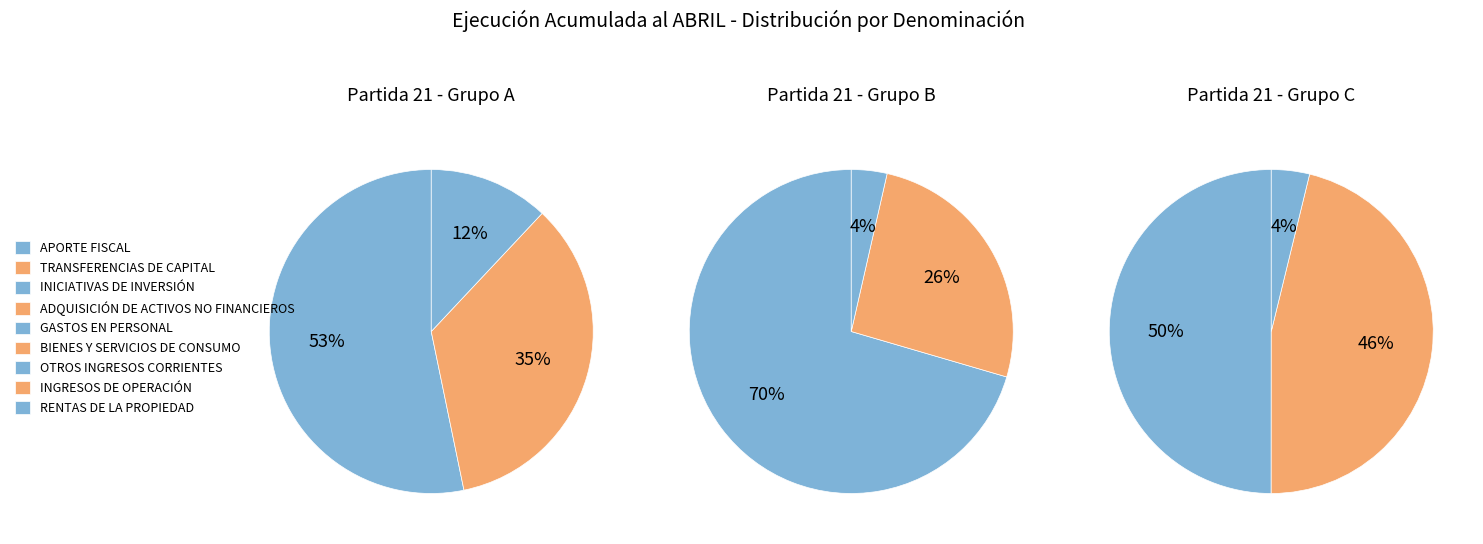

How many segments does this pie chart have?

9